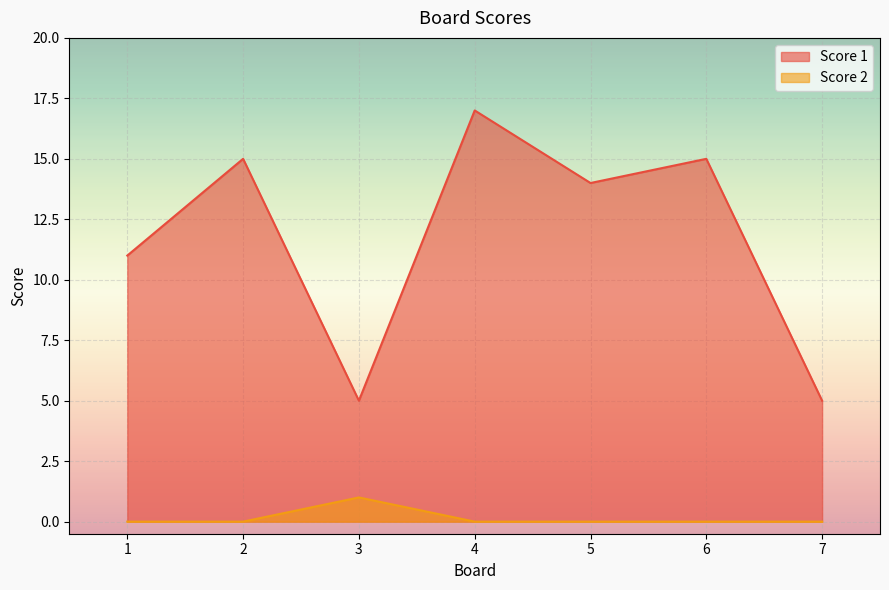

What is the sum of all Score 2 values?

1